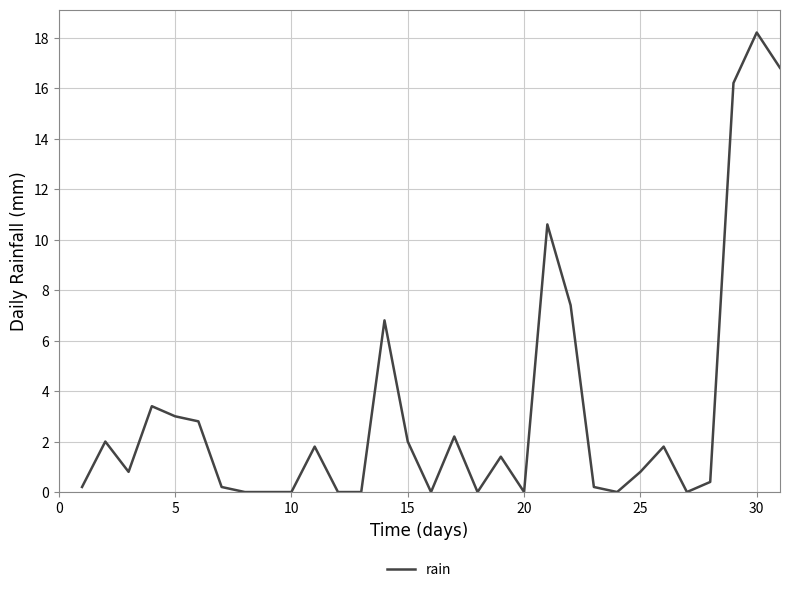

How many lines are shown in the chart?

1